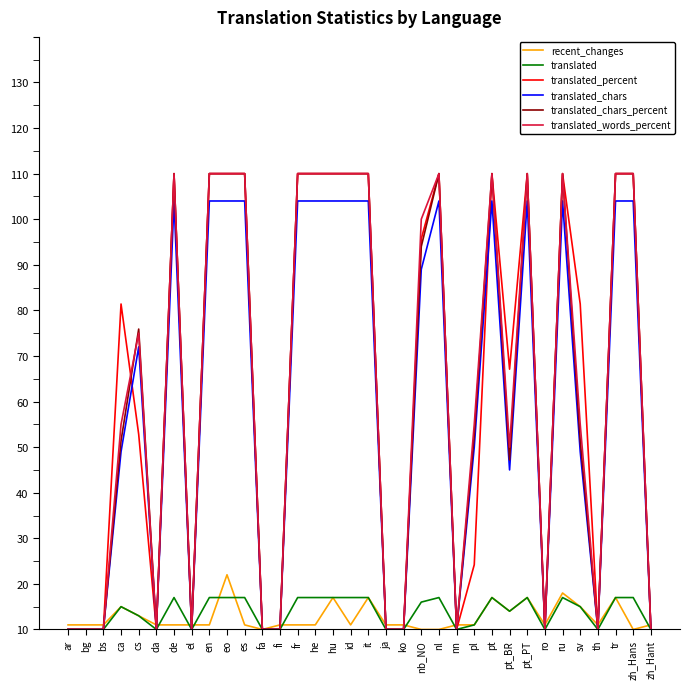

How many translated_percent values are between 0 and 100?

34